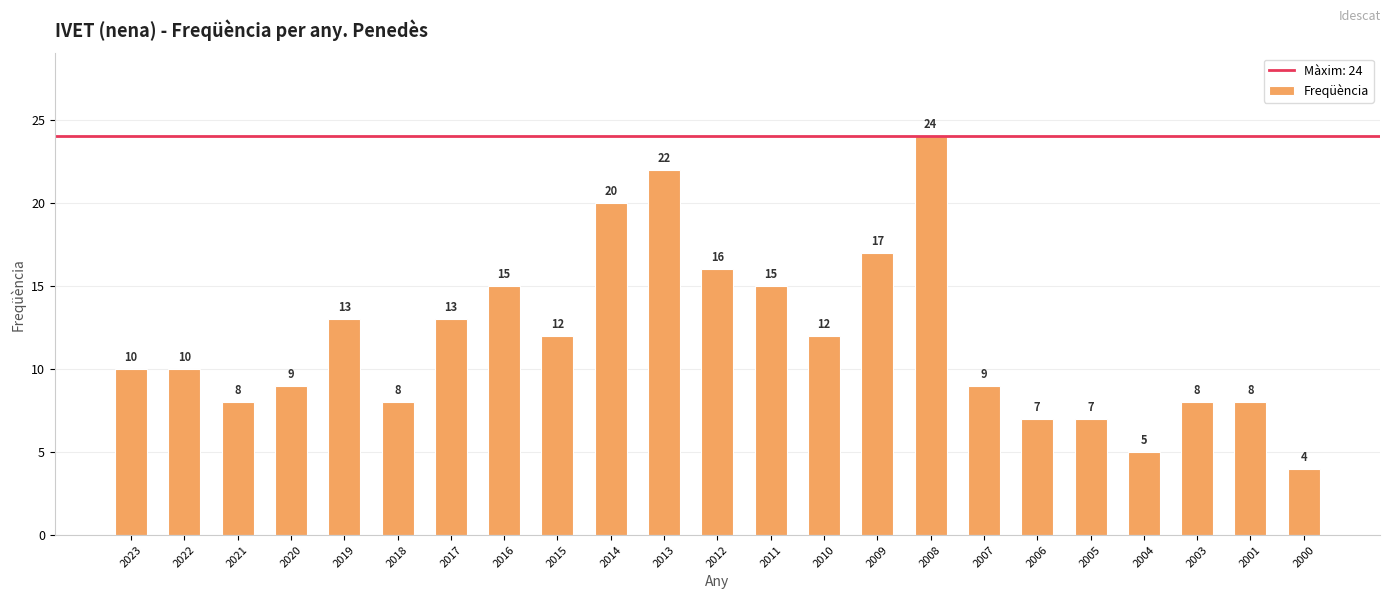

Read the value at 2004.

5